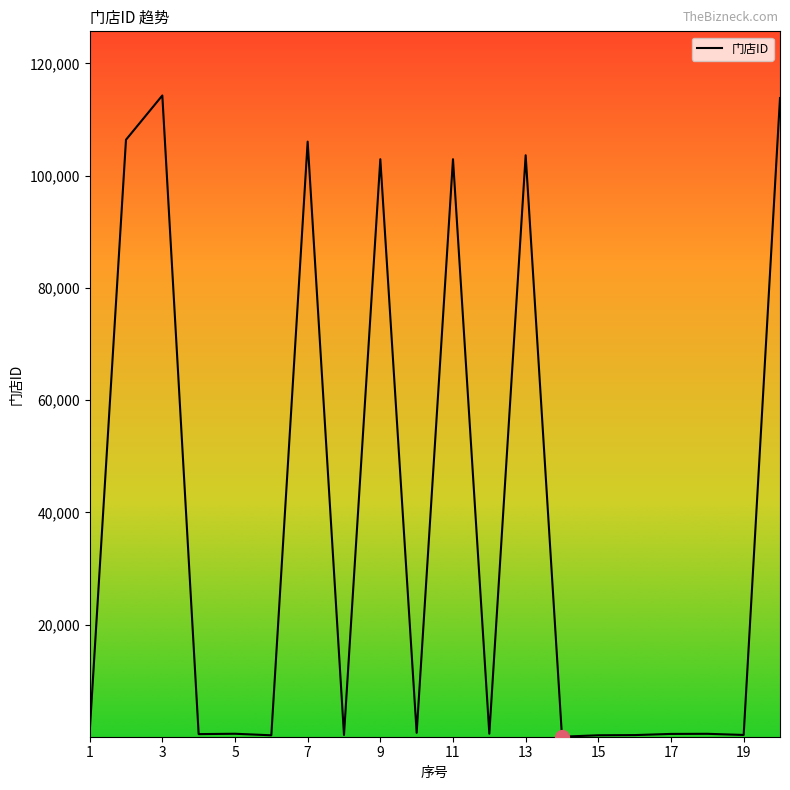

What is the greatest value displayed?

114286